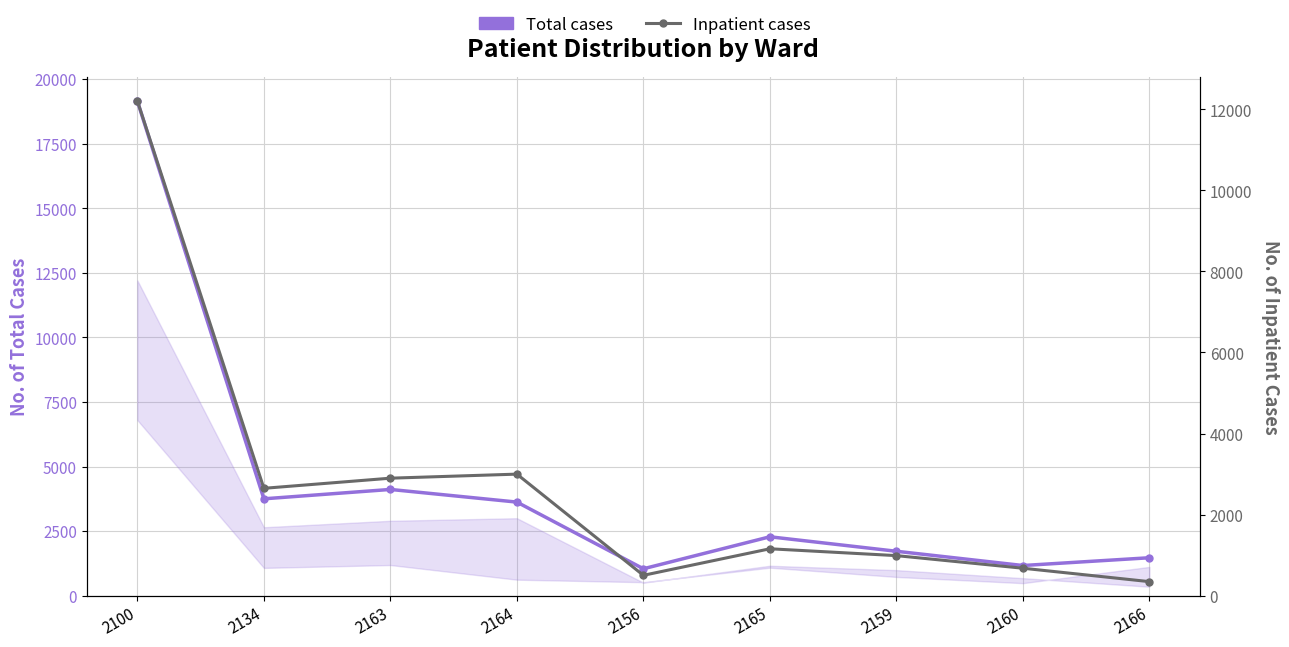

What are all the series names shown in the legend?

Total cases, Inpatient cases